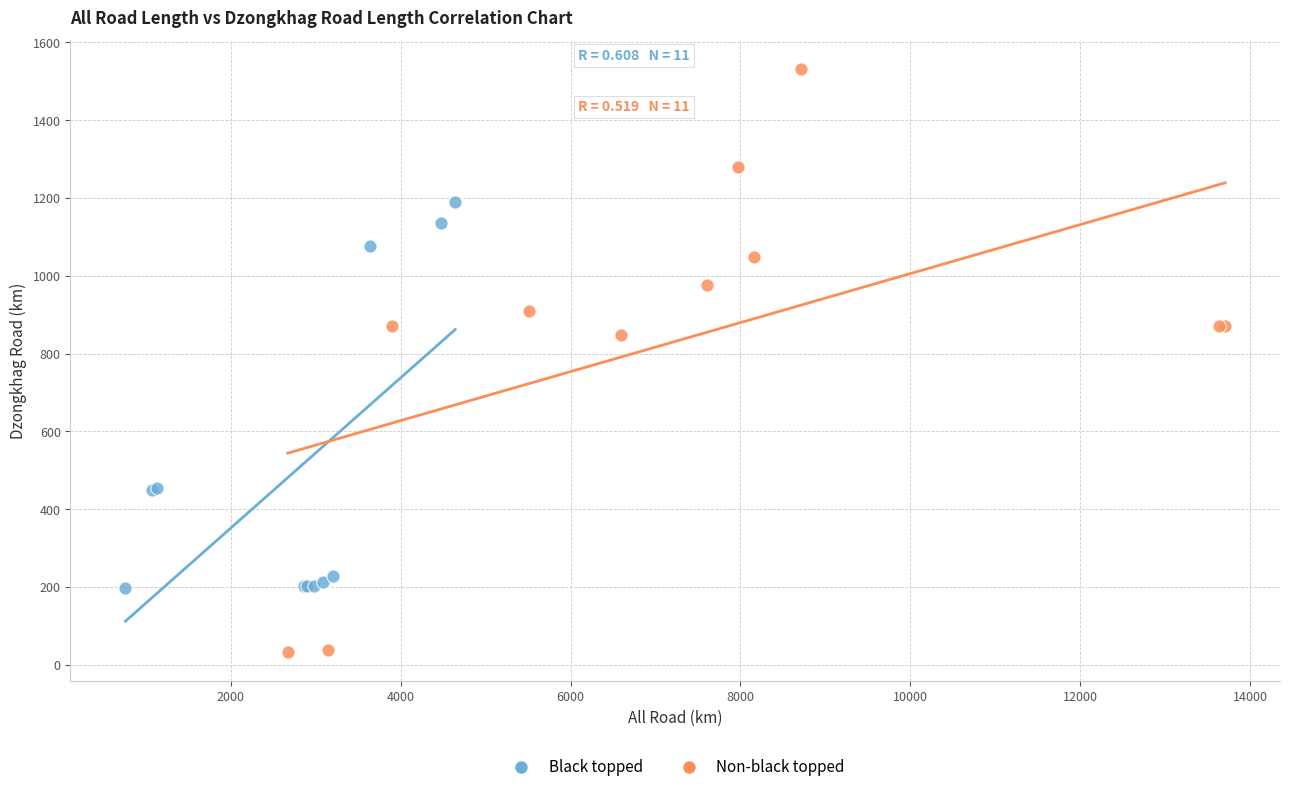

Which series contains the lowest Y value?

Non-black topped